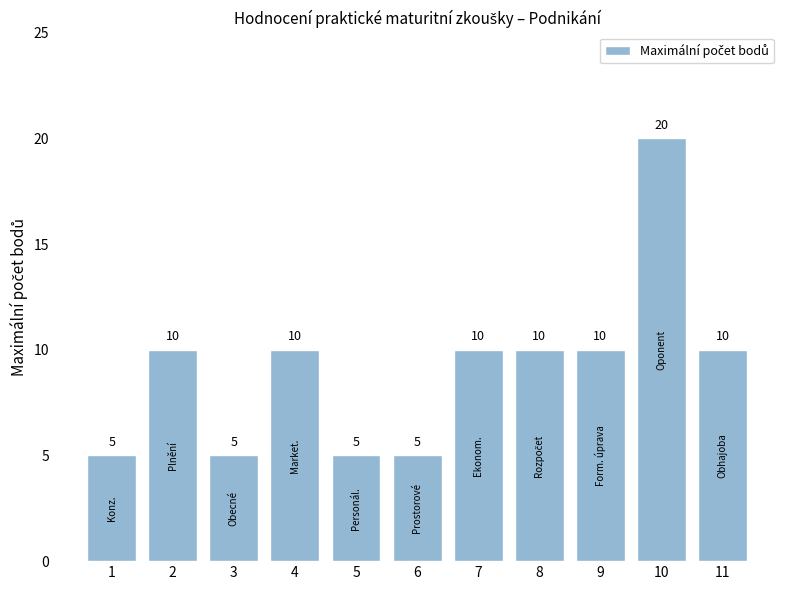

What is the minimum value shown in the chart?

5